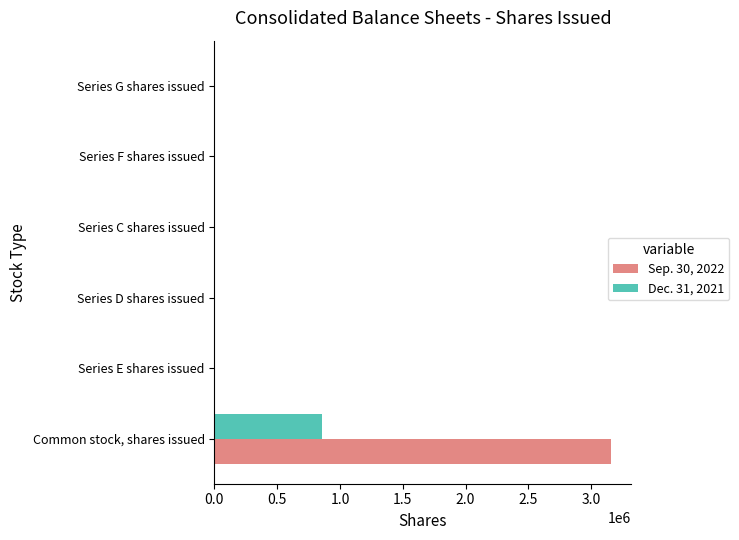

The value of Sep. 30, 2022 at Series G shares issued is -2207080. True or false?

False